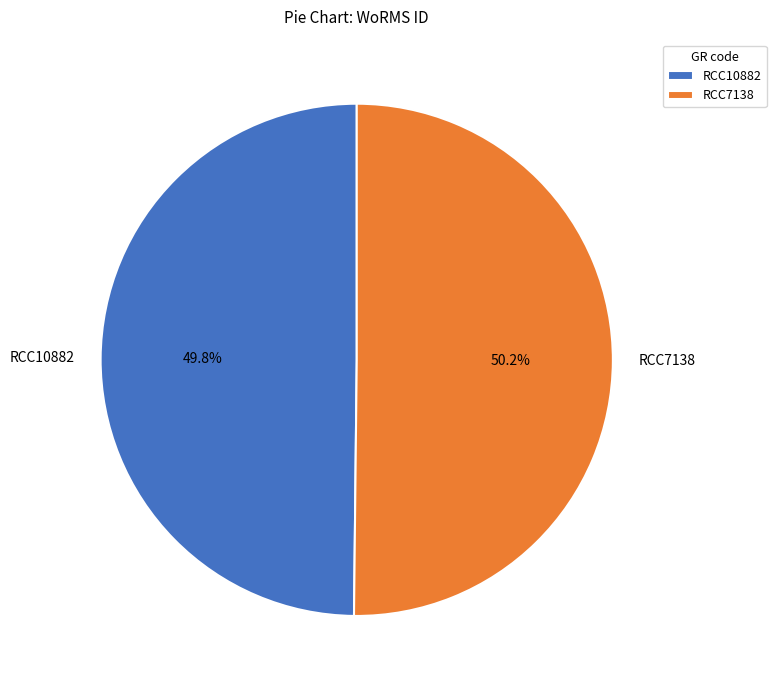

To the nearest percent, what percentage of the pie is RCC10882?

50%